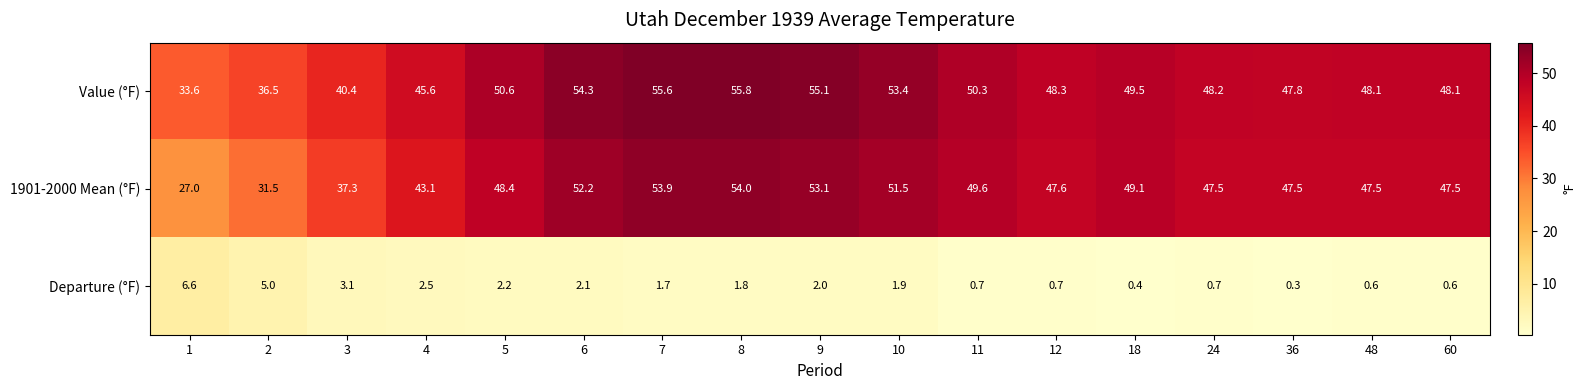

At how many categories does at least one series exceed 6?

17